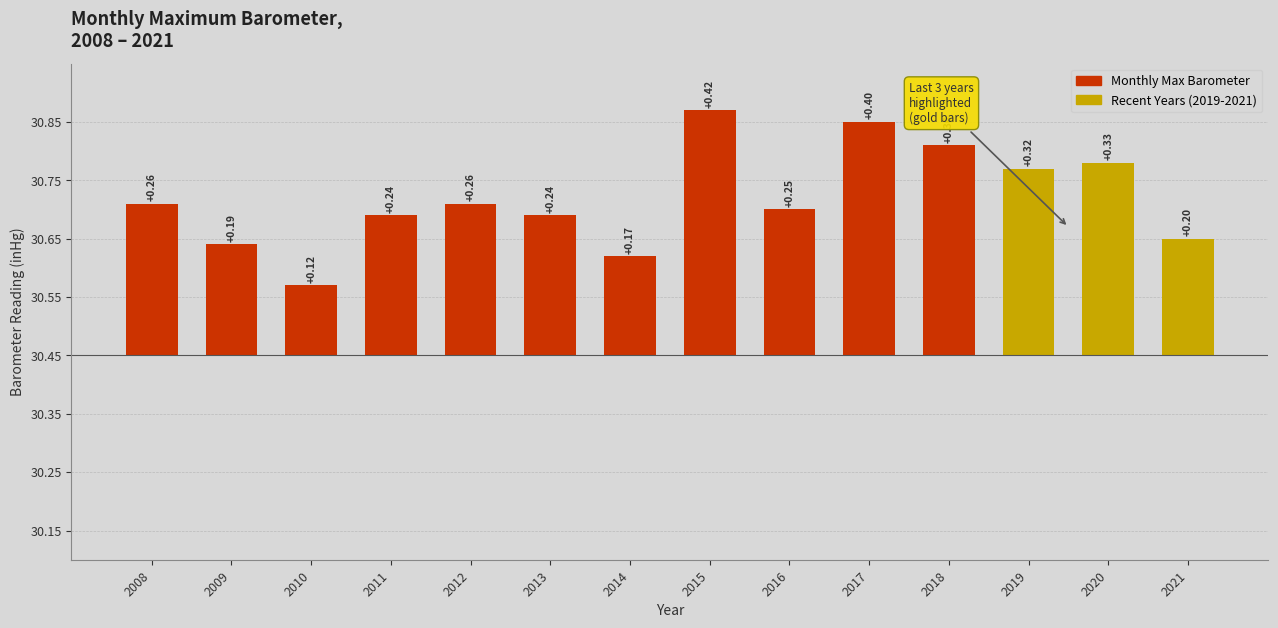

Where is the data nearest to the value 0?

2010